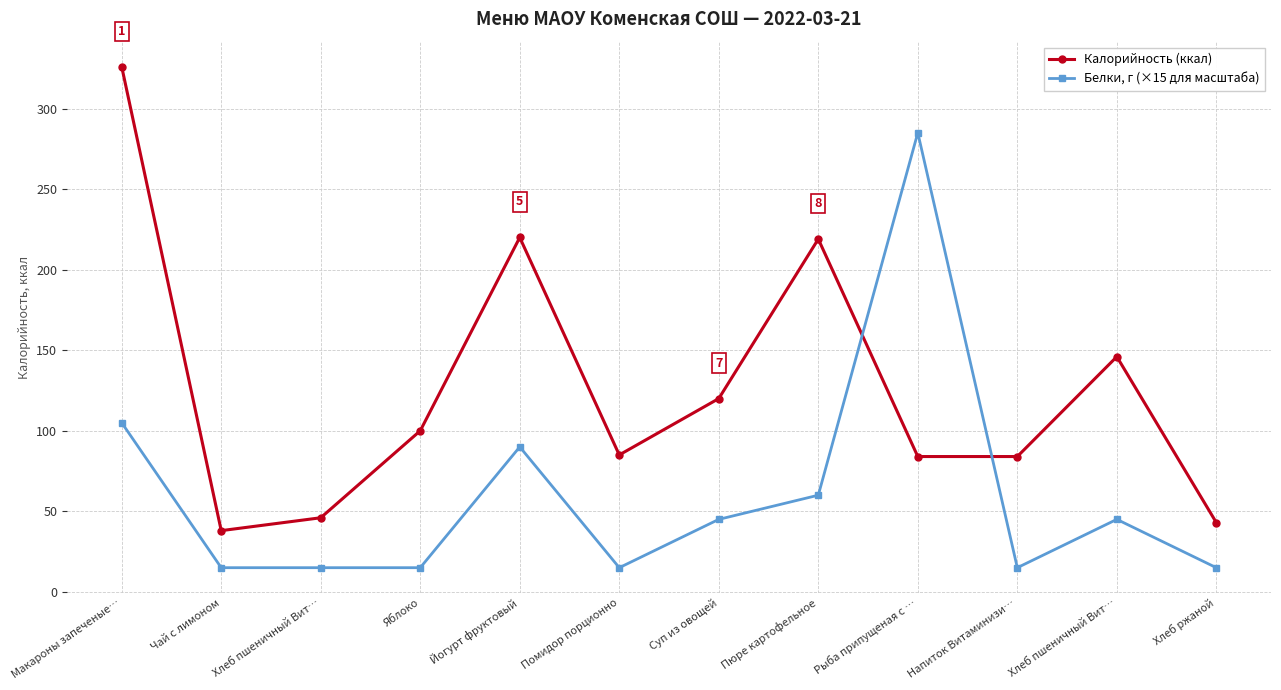

Between Макароны запеченые… and Яблоко, which series saw the biggest shift?

Калорийность (ккал)